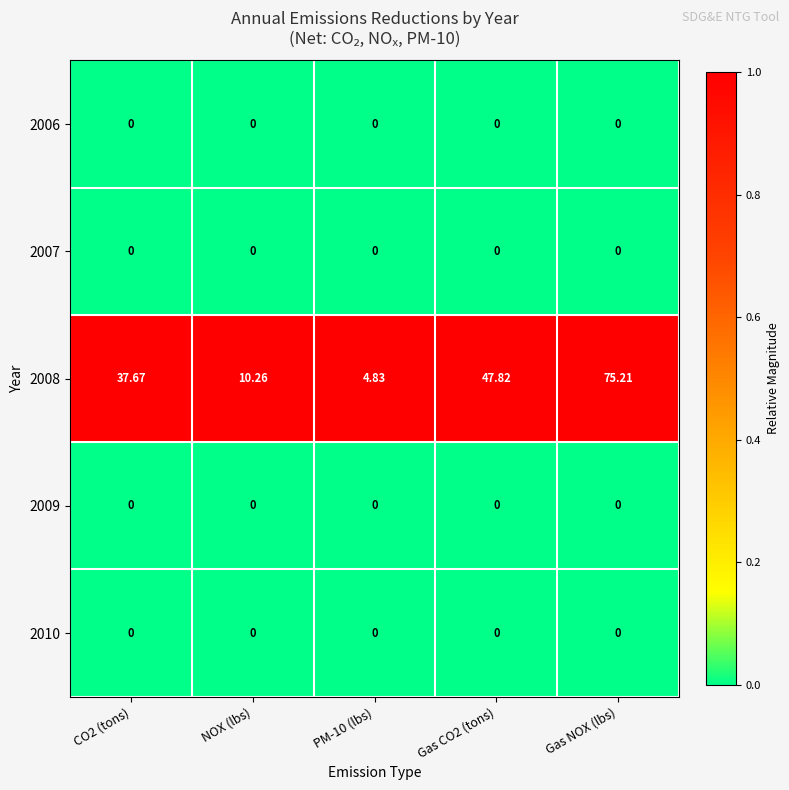

What is the spread (max minus min) of values at NOX (lbs)?

10.3